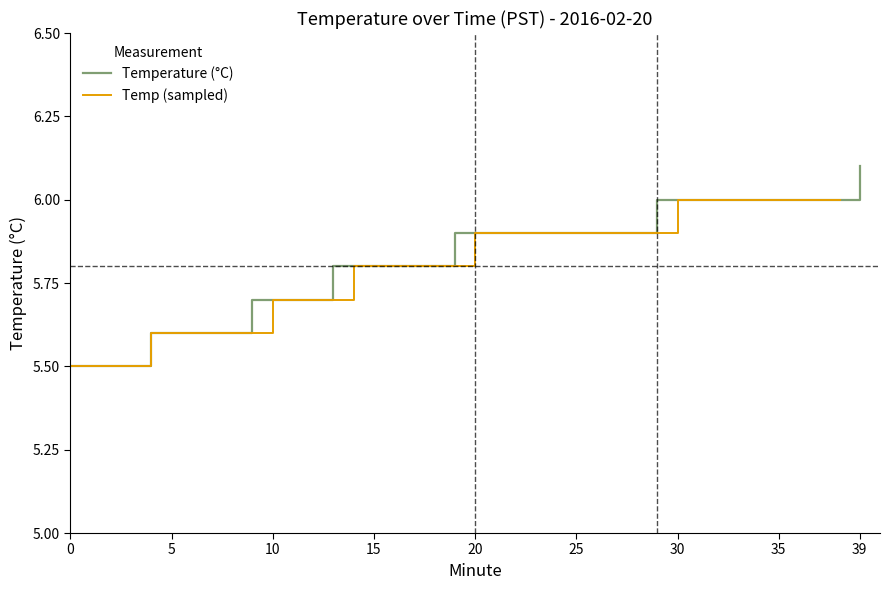

Reading left to right, list all the values displayed in this chart.

5.5	5.5	5.5	5.5	5.6	5.6	5.6	5.6	5.6	5.7	5.7	5.7	5.7	5.8	5.8	5.8	5.8	5.8	5.8	5.9	5.9	5.9	5.9	5.9	5.9	5.9	5.9	5.9	5.9	6.0	6.0	6.0	6.0	6.0	6.0	6.0	6.0	6.0	6.0	6.1